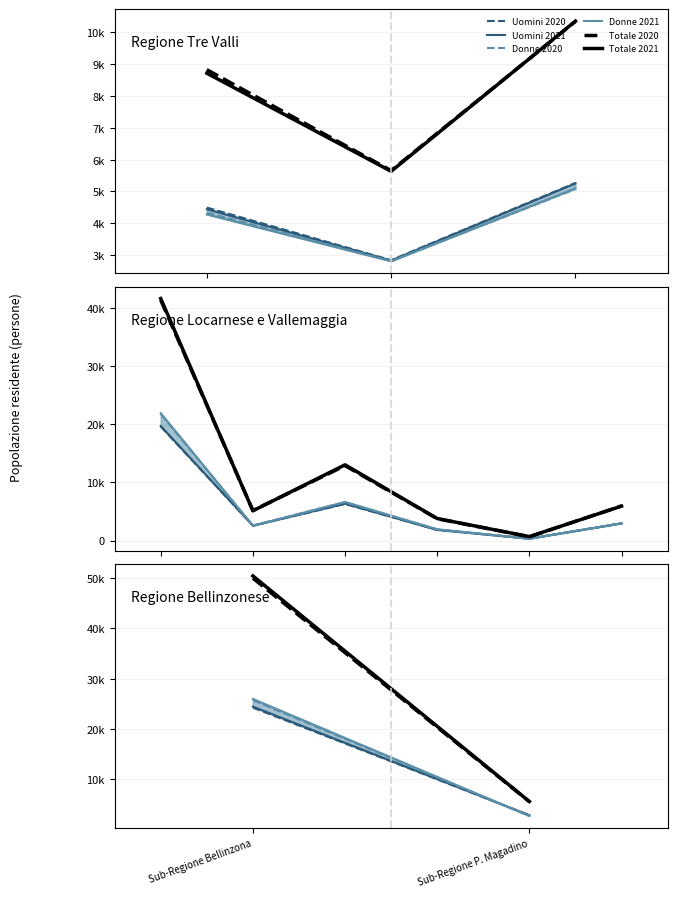

At which label does Uomini 2020 reach its peak?

Sub-Regione Bellinzona